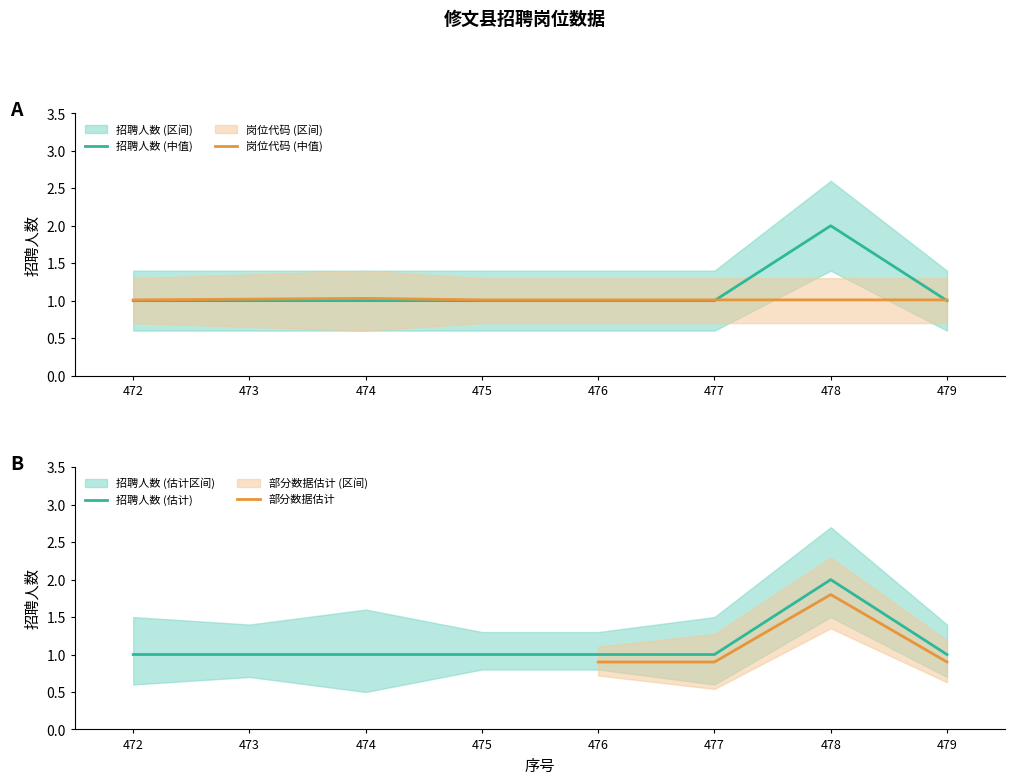

What is the average value of the 招聘人数_upper series?

1.1